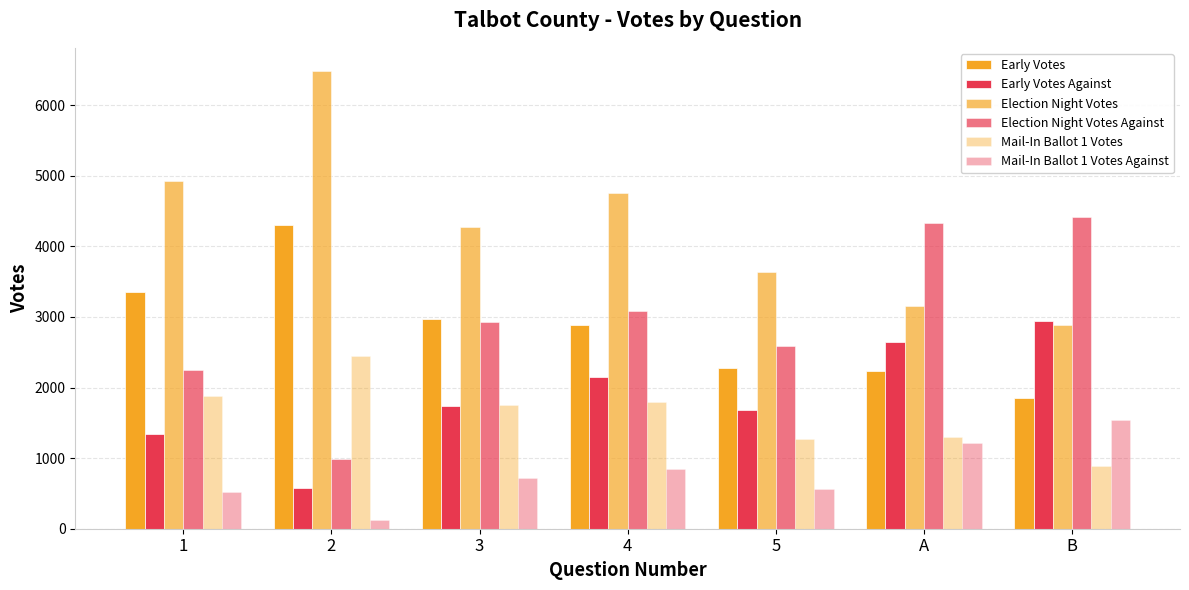

Count the number of data series in this chart.

6